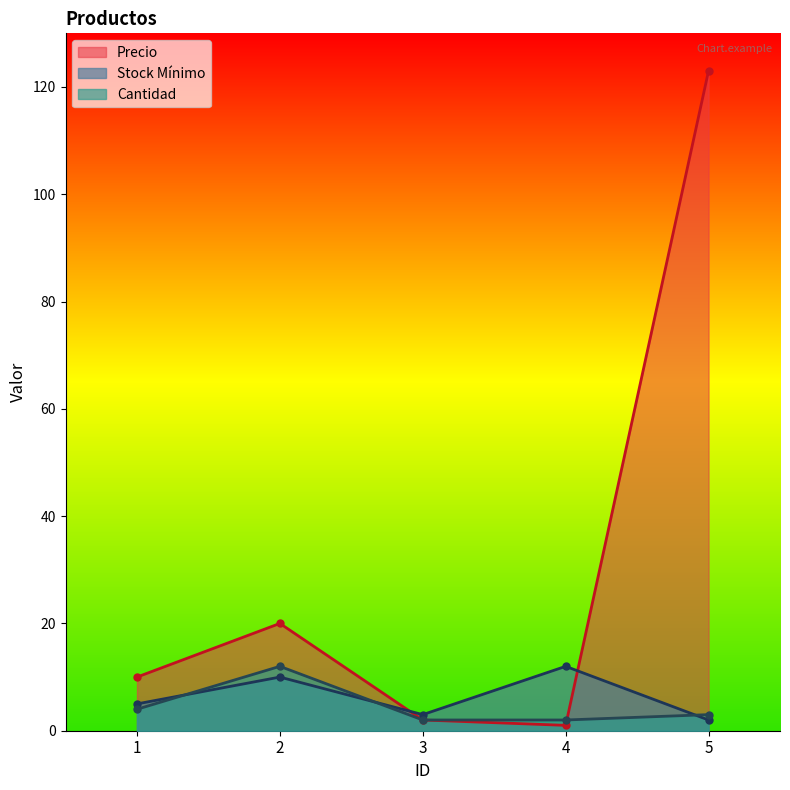

Reading right to left, transcribe all the data shown in this chart.

Precio: 5=123	4=1	3=2	2=20	1=10
Stock Mínimo: 5=2	4=12	3=3	2=10	1=5
Cantidad: 5=3	4=2	3=2	2=12	1=4